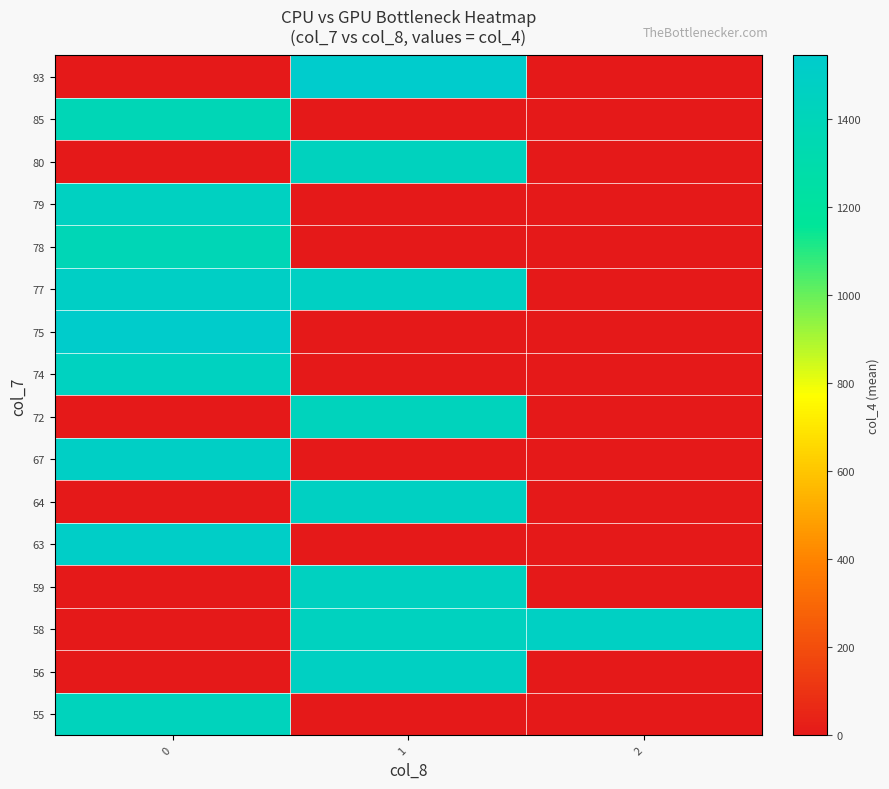

List the series in order of their peak value, lowest first.

78, 85, 55, 72, 80, 74, 59, 79, 56, 64, 58, 67, 77, 63, 75, 93